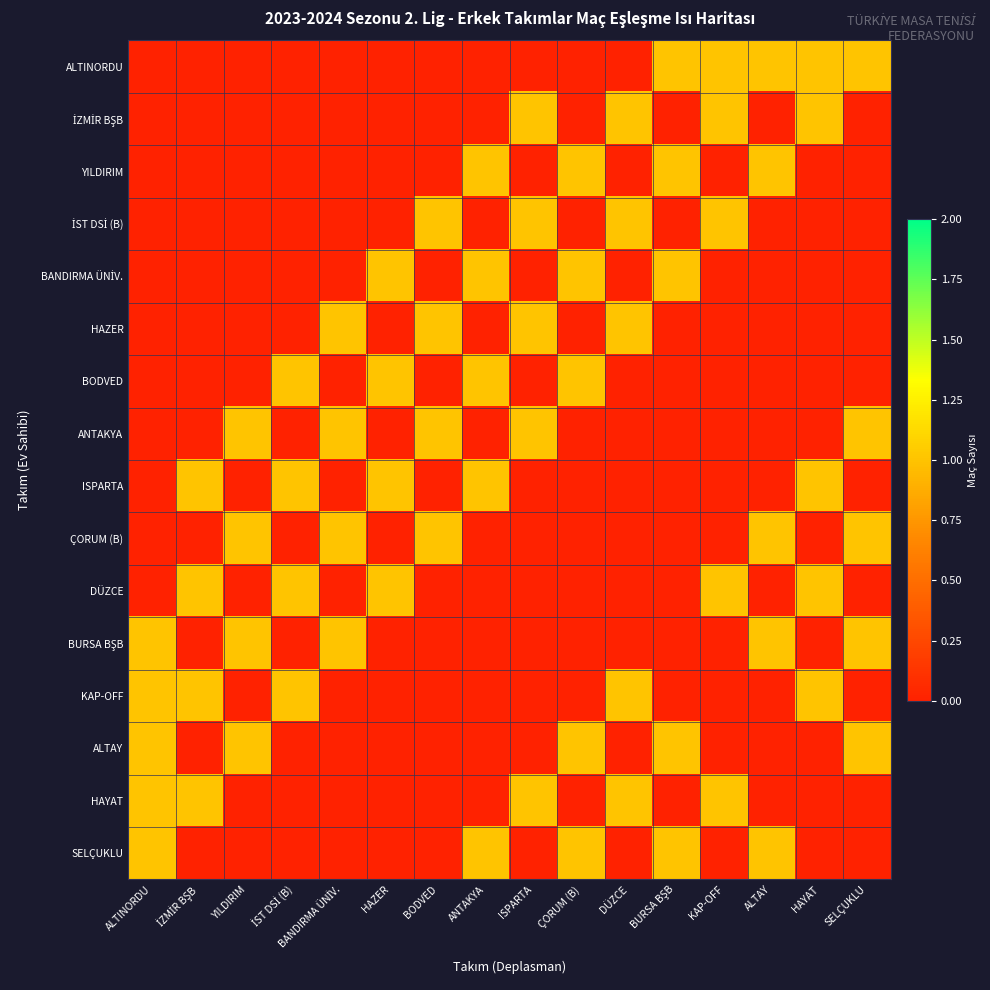

Between HAZER and KAP-OFF, which is larger?

KAP-OFF